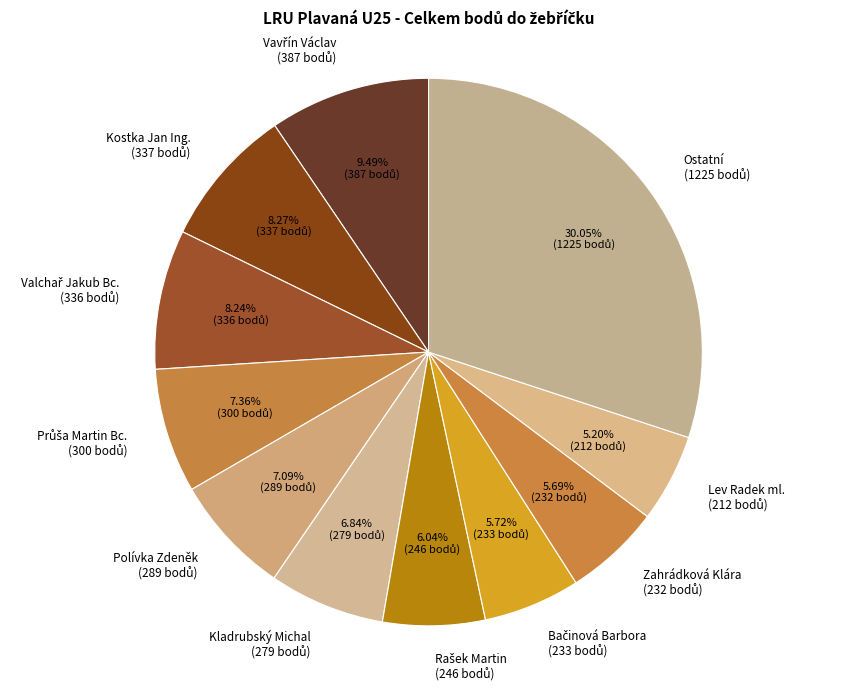

How many slices are in this pie chart?

11